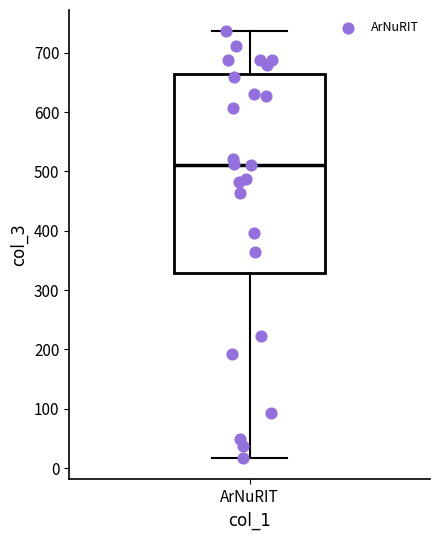

Read this box plot against the y-axis: the position of the median line, the range covered by the box, and the ends of both whiskers. The values are not printed on the chart, so give them approximately, as read against the axis.

median 510, box 330 to 660, whiskers 20 to 740